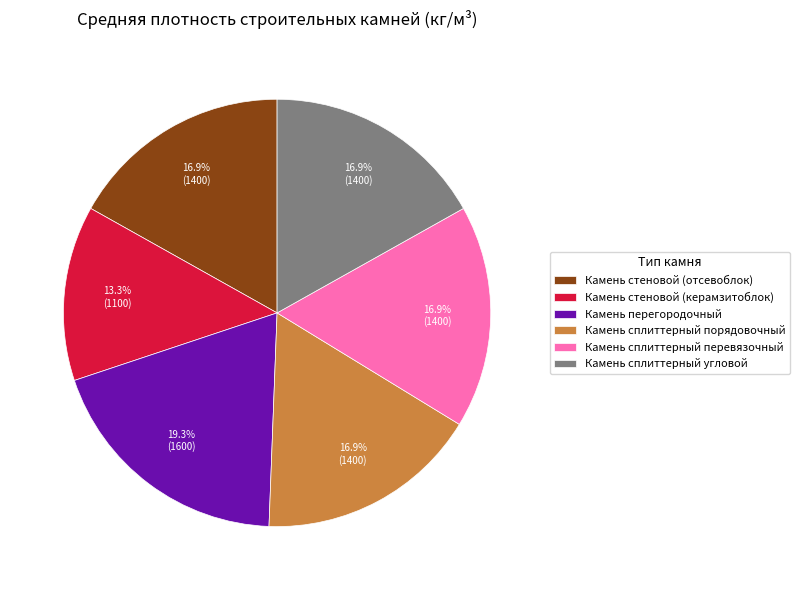

Which slice is the smallest?

Камень стеновой (керамзитоблок)